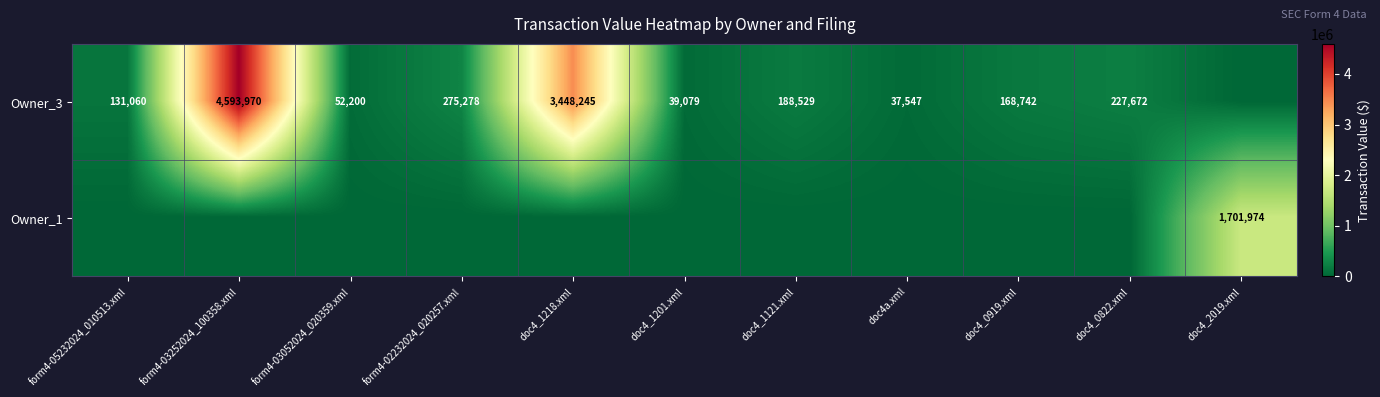

The value of Owner_3 at form4-02232024_020257.xml is 125668. True or false?

False